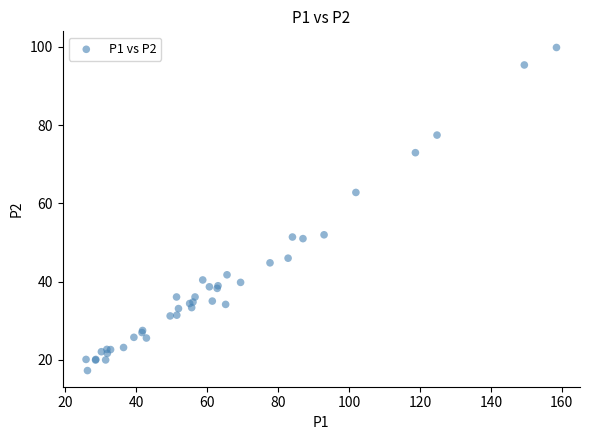

What Y value in the scatter plot is closest to 58?

62.8